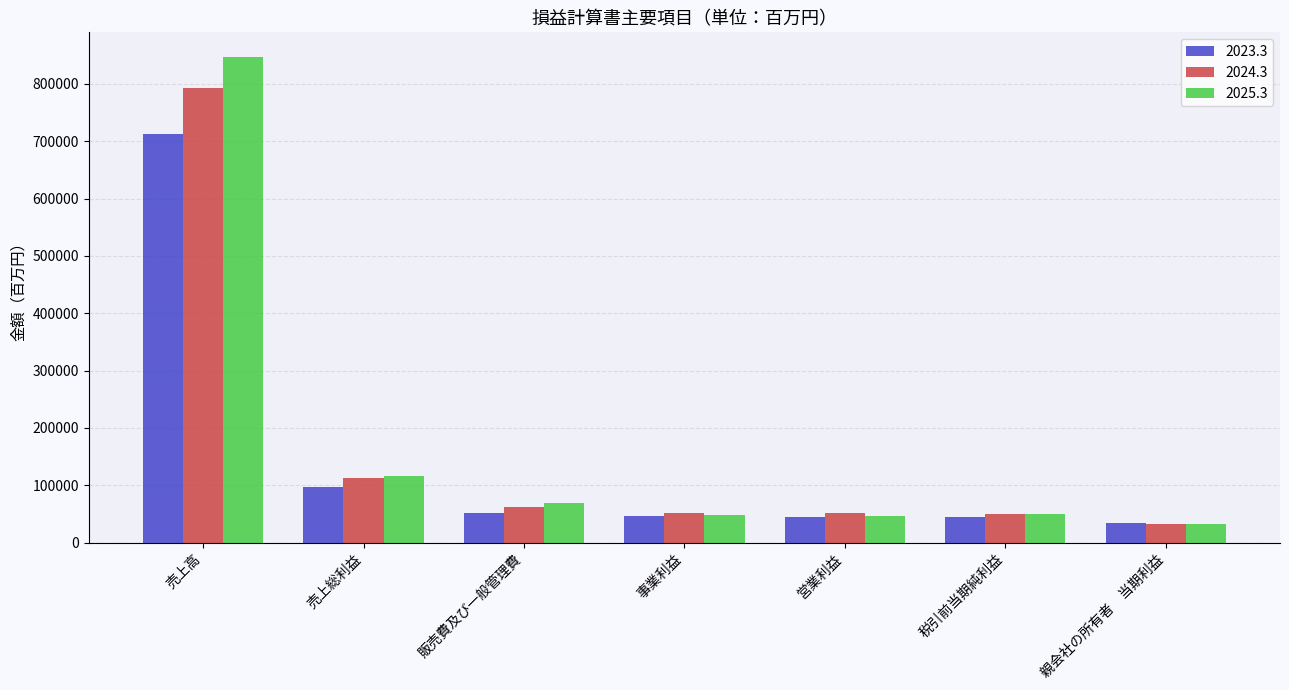

Which series has the largest total across all categories?

2025.3